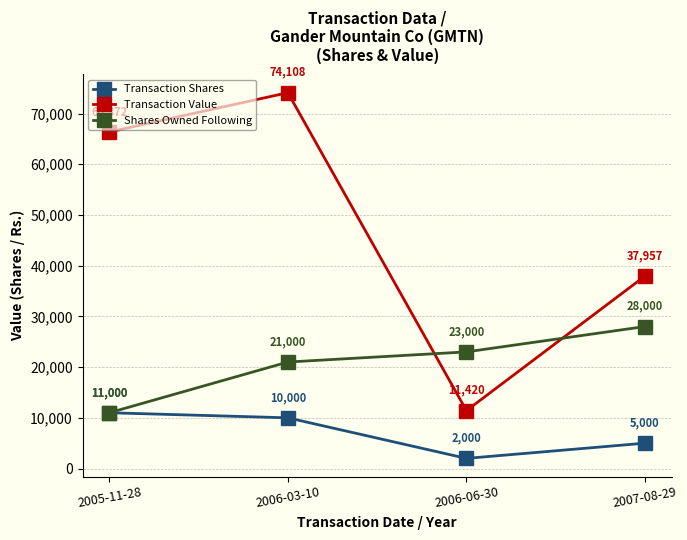

What is the maximum value shown in the chart?

74108